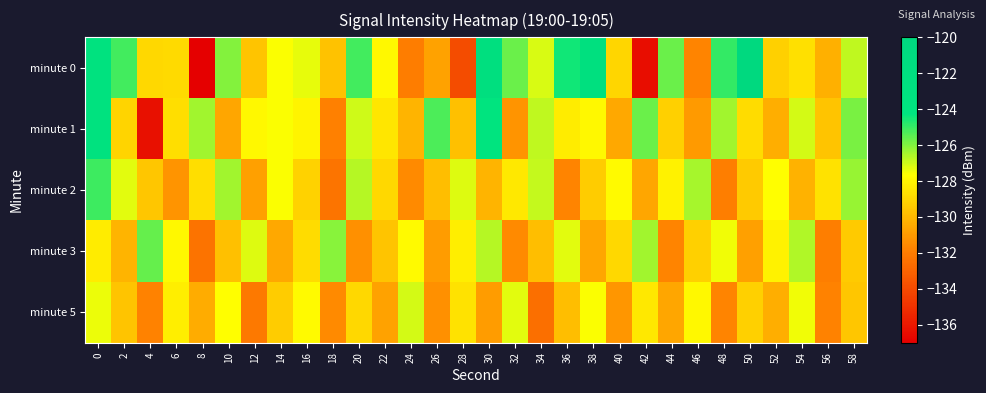

Rank the series by their maximum value, from highest to lowest.

minute 0, minute 1, minute 2, minute 3, minute 5